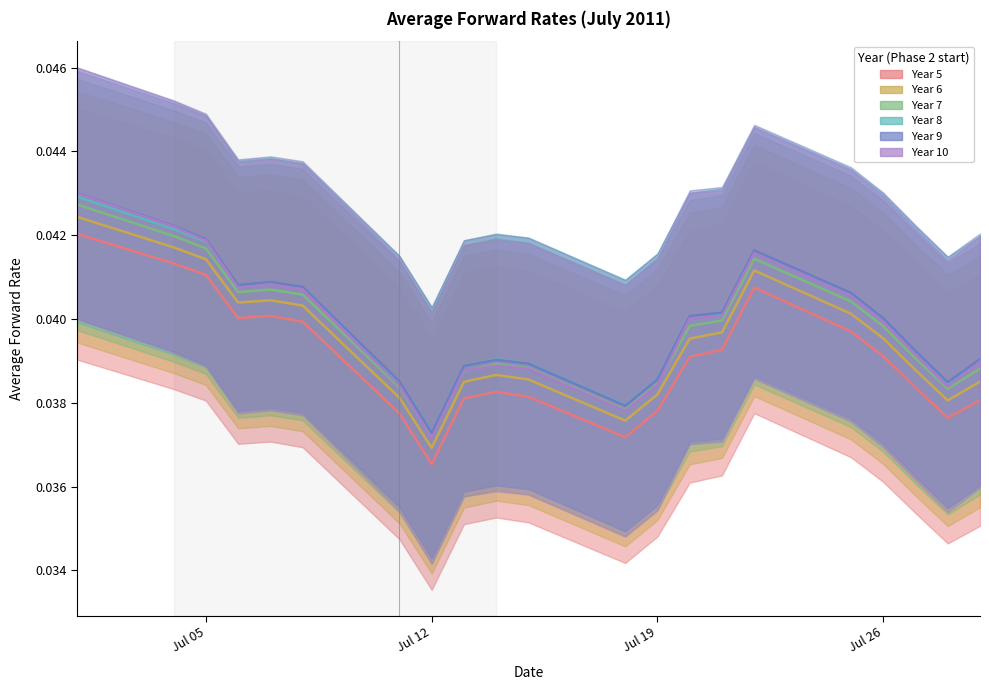

How many lines are shown in the chart?

6